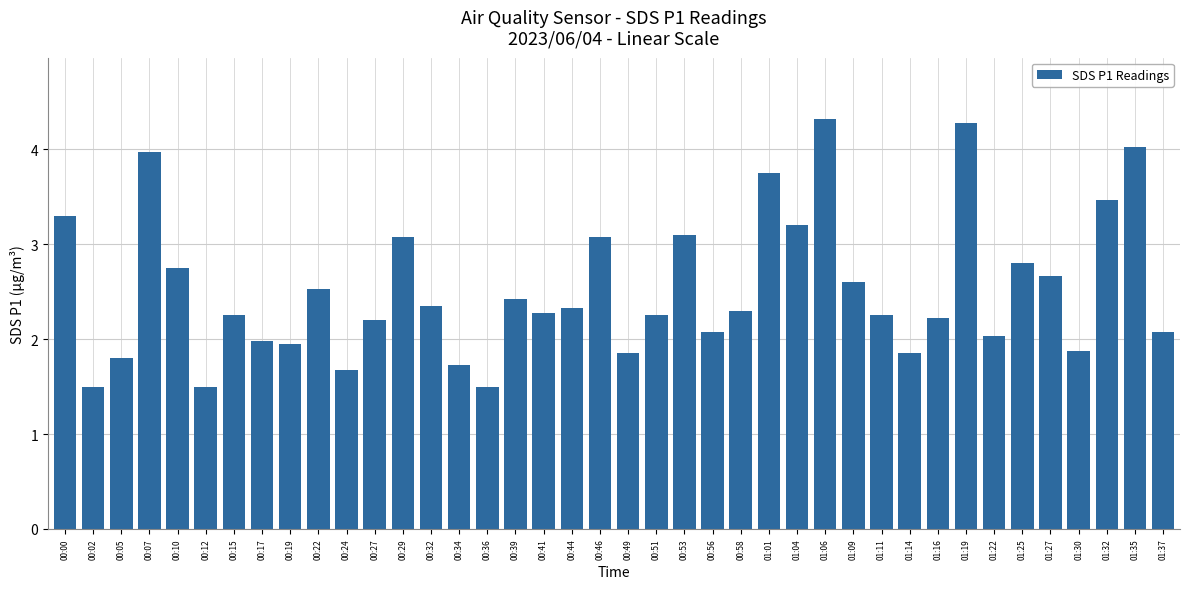

What is the sum of all values?

101.2